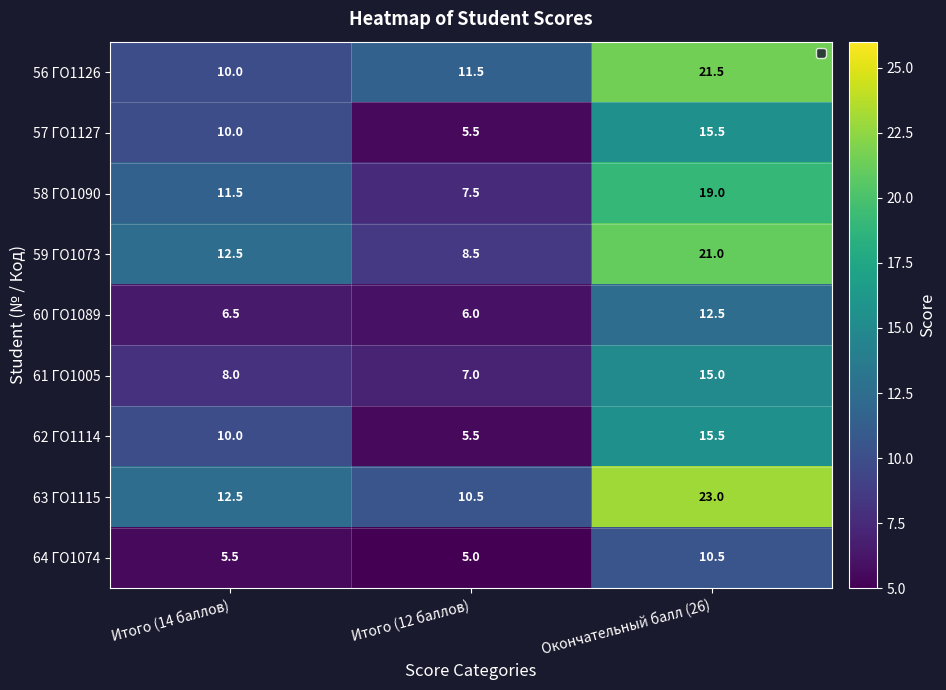

What is the difference between the second highest and minimum values in the 58 ГО1090 series?

4.0